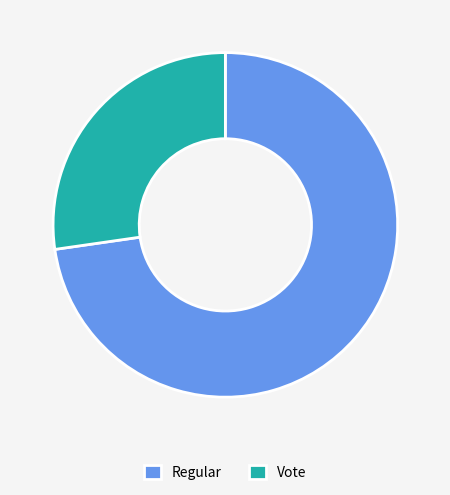

Rank the categories by value from lowest to highest.

Vote, Regular